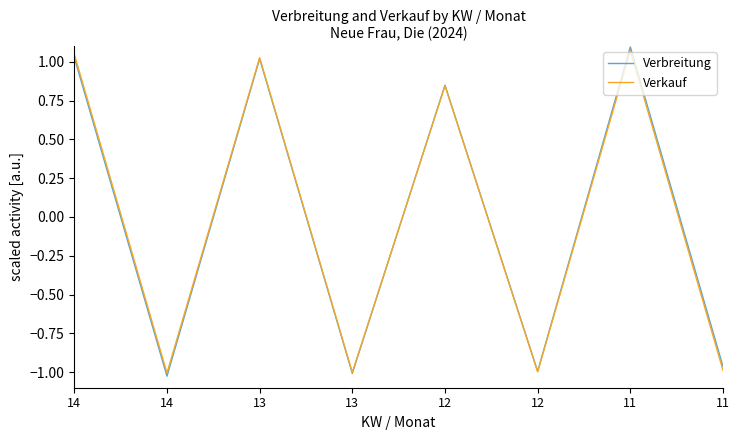

At which category does Verkauf reach its first local valley?

14